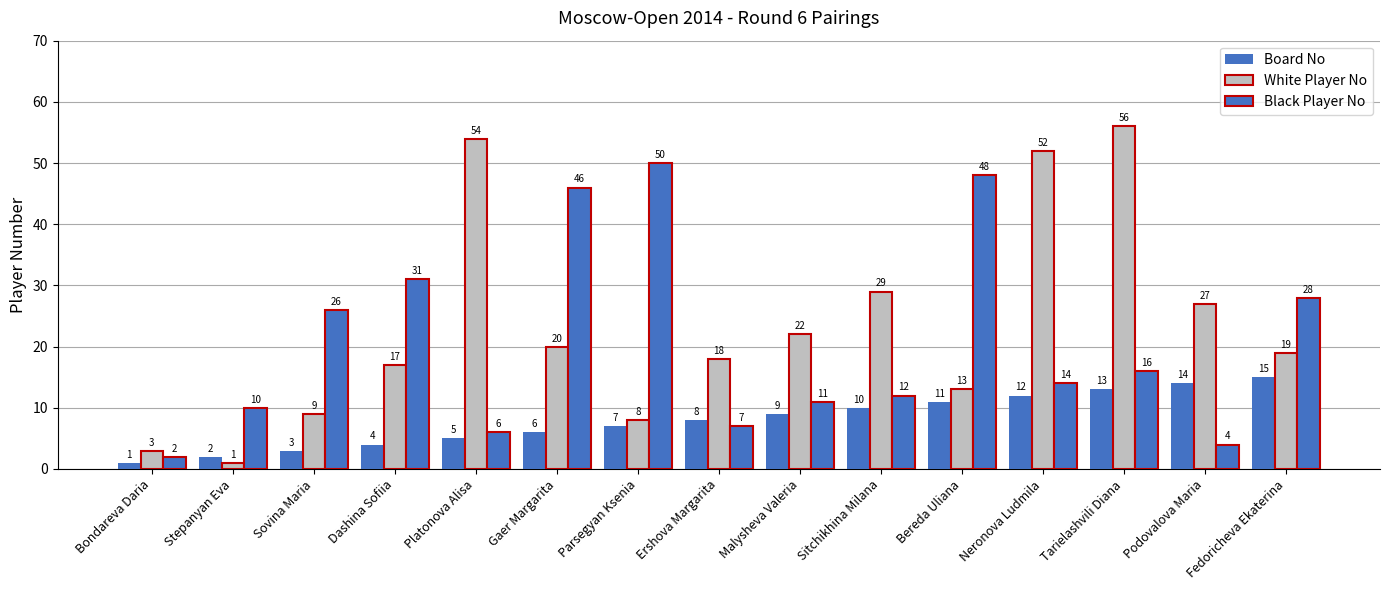

Is the value of Black Player No at Podovalova Maria greater than the value of Board No at Sitchikhina Milana?

No